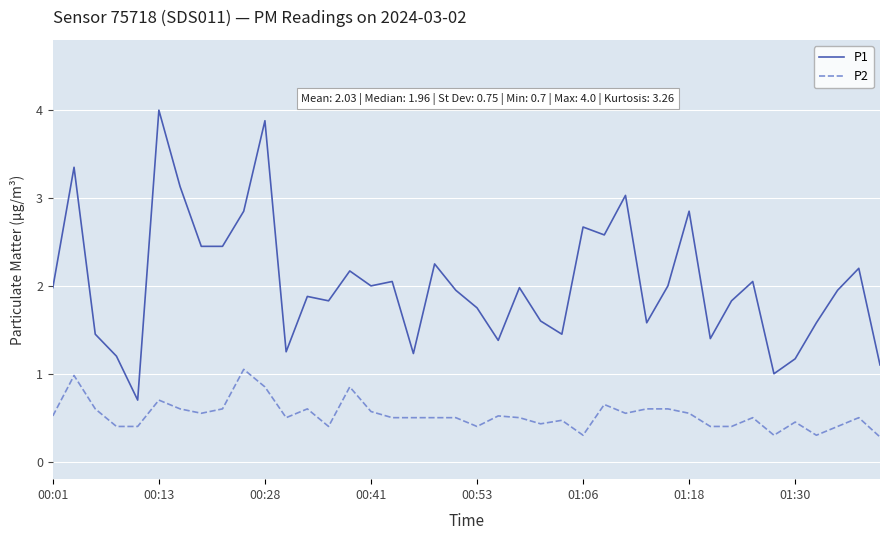

List the series in order of their overall mean, lowest first.

P2, P1